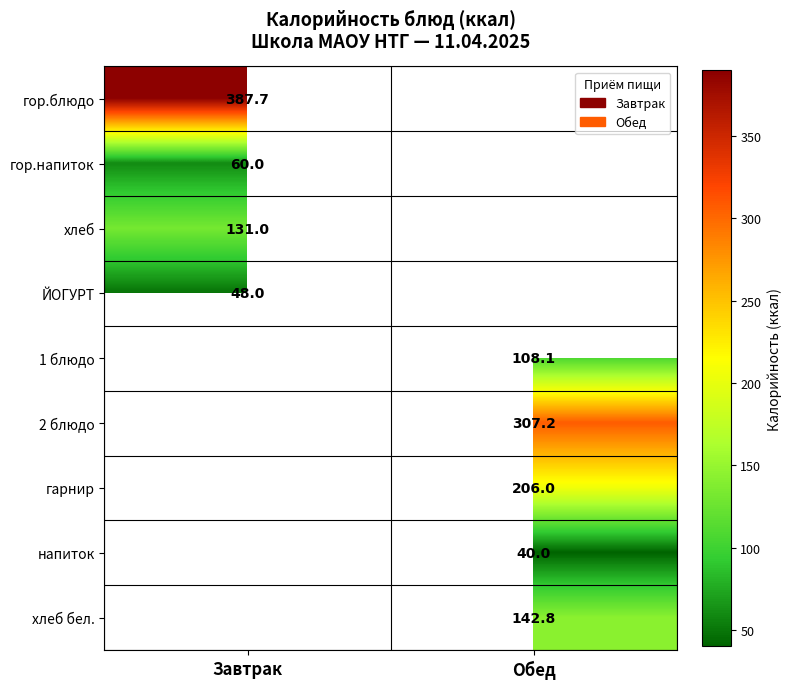

Count the number of categories in the chart.

2